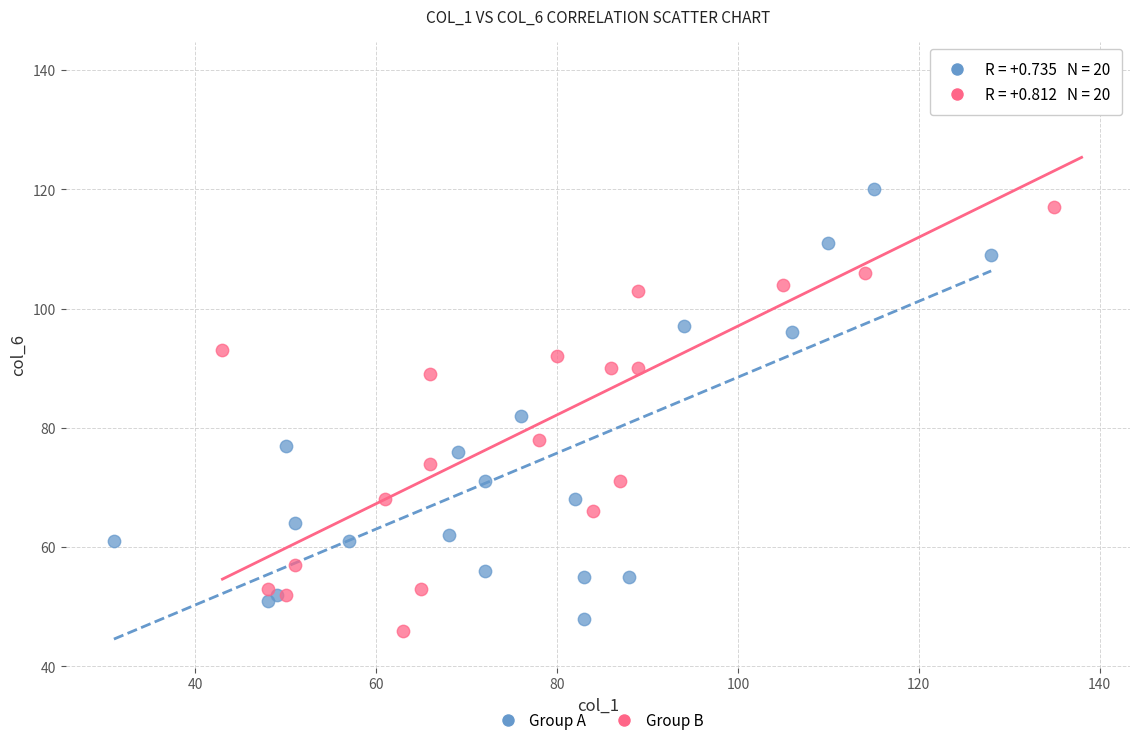

Which series reaches the maximum Y coordinate?

Group B